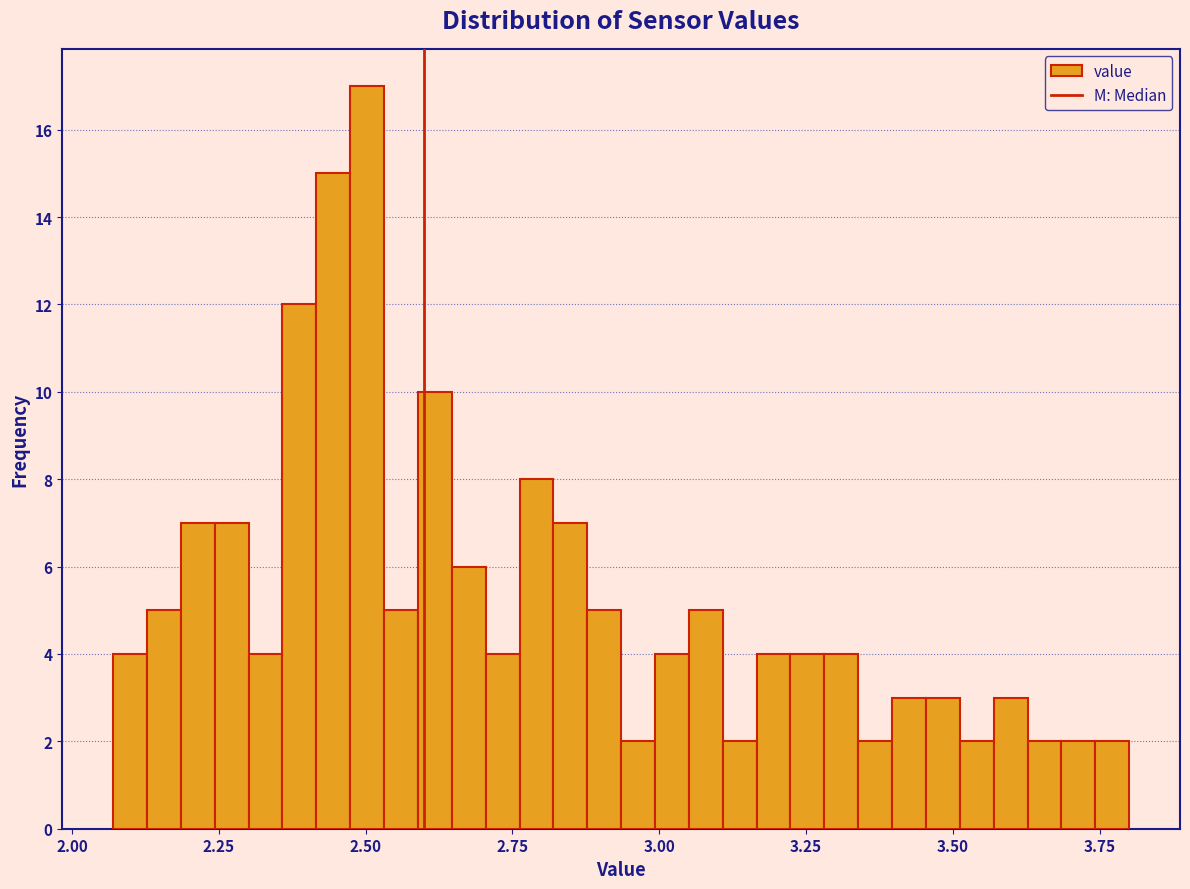

Read against the x-axis, roughly where is the centre of the tallest bar?

2.50